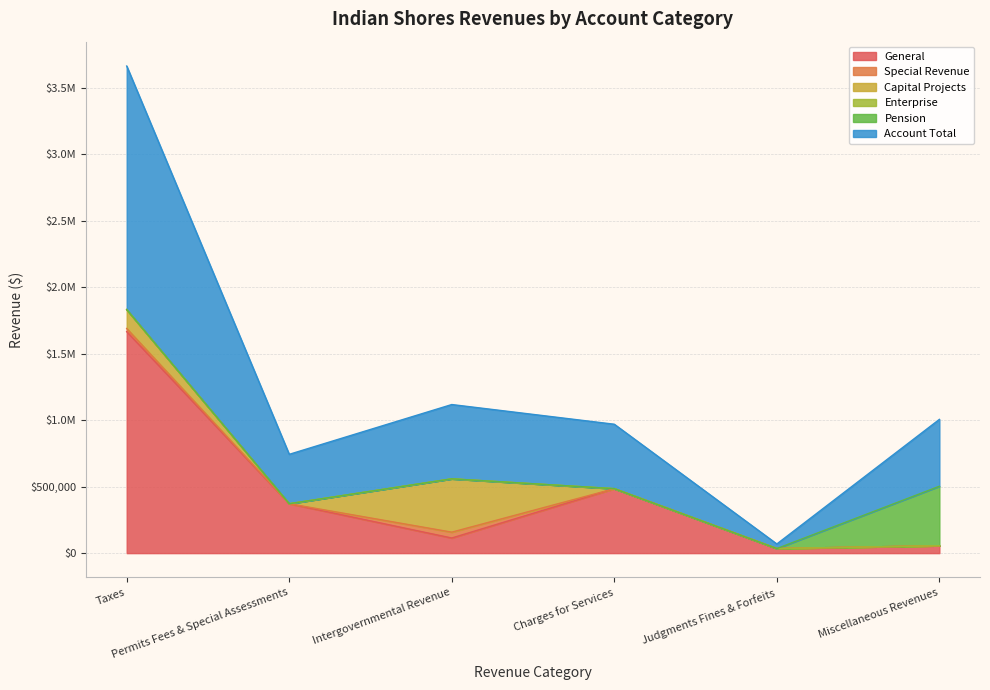

What is the label of the 2nd point from the right?

Judgments Fines & Forfeits